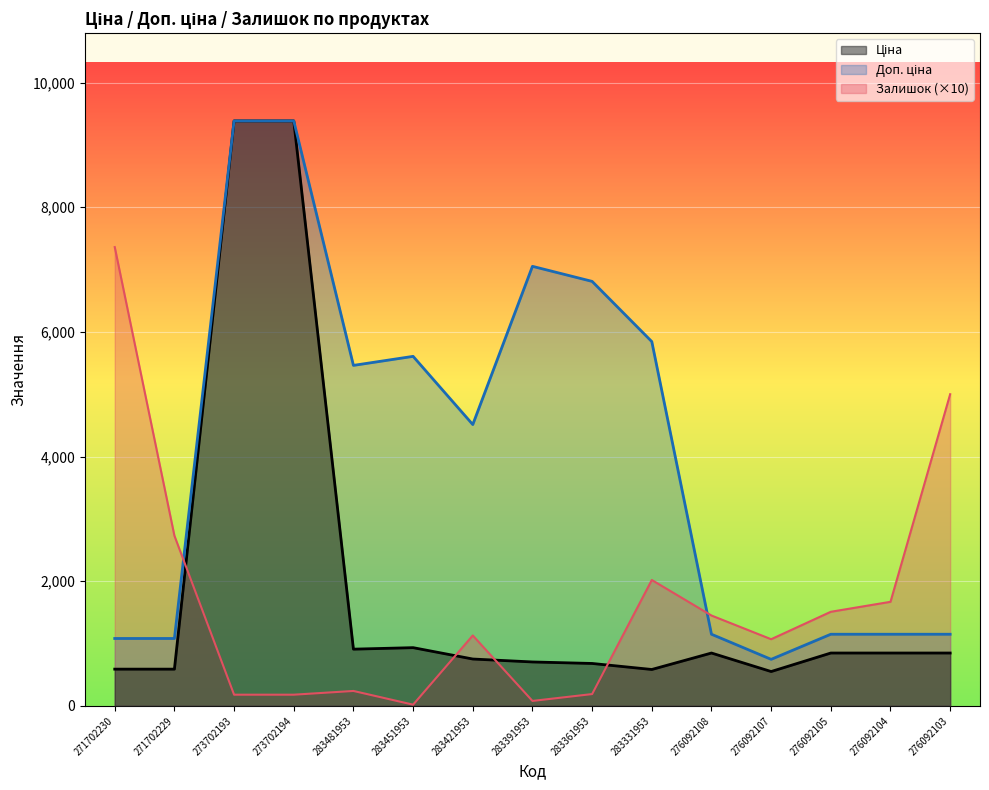

Where does the Доп. ціна series first go above 4513?

273702193